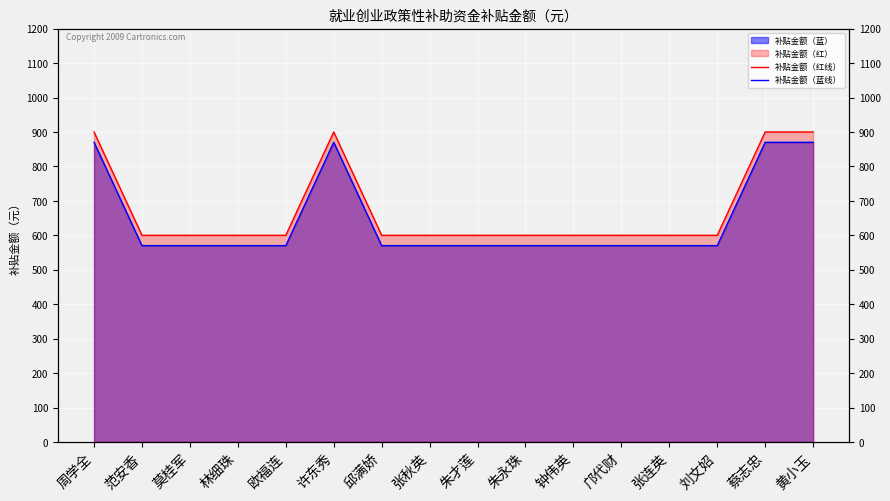

Reading left to right, what are all the values shown in this chart?

补贴金额（红线）: 900	600	600	600	600	900	600	600	600	600	600	600	600	600	900	900
补贴金额（蓝线）: 870	570	570	570	570	870	570	570	570	570	570	570	570	570	870	870